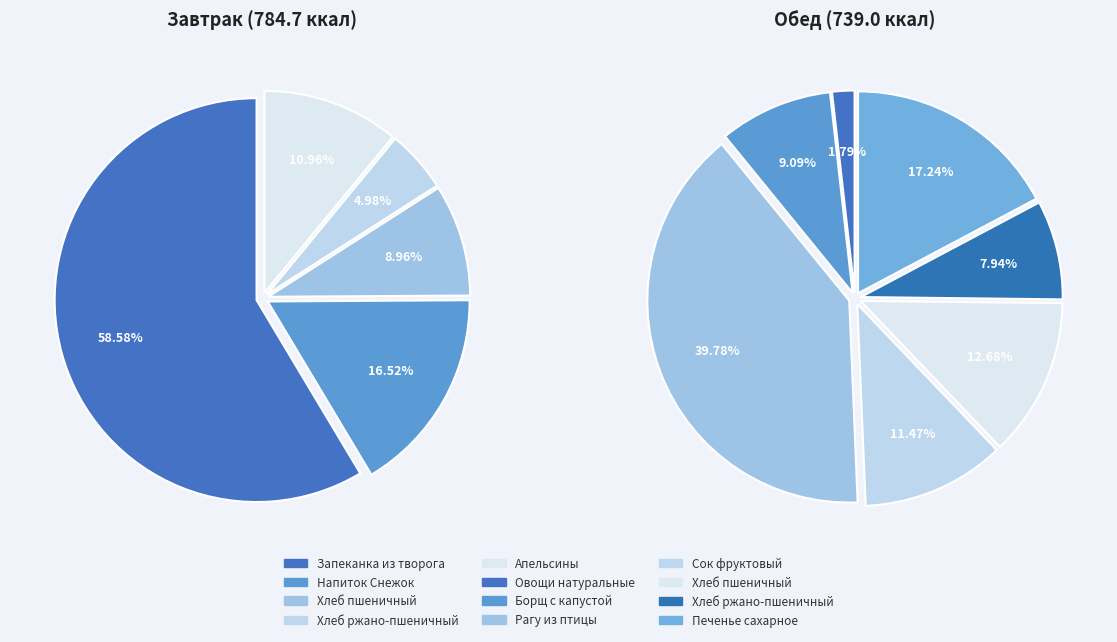

Rank the categories by value from lowest to highest.

Обед, Завтрак